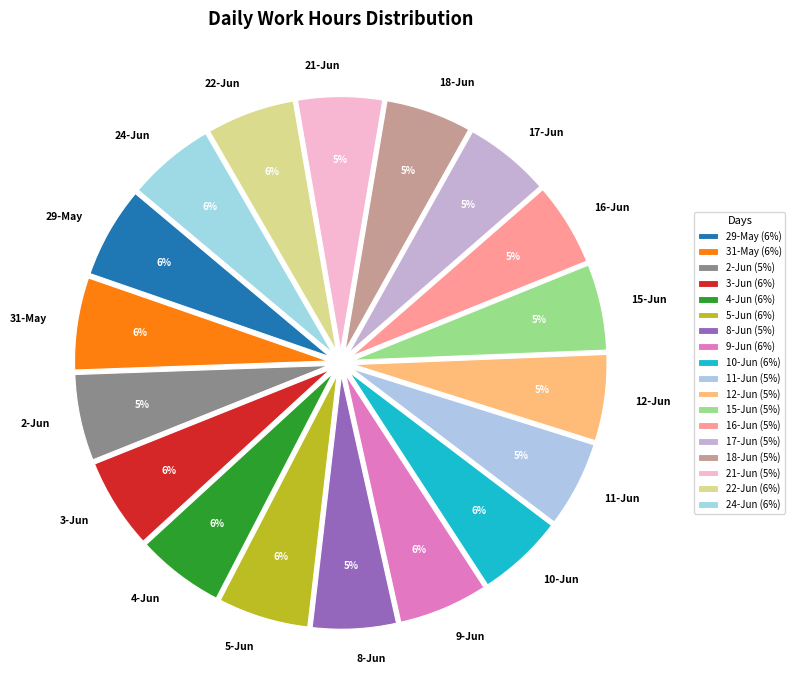

Which has a higher value, 16-Jun or 29-May?

29-May